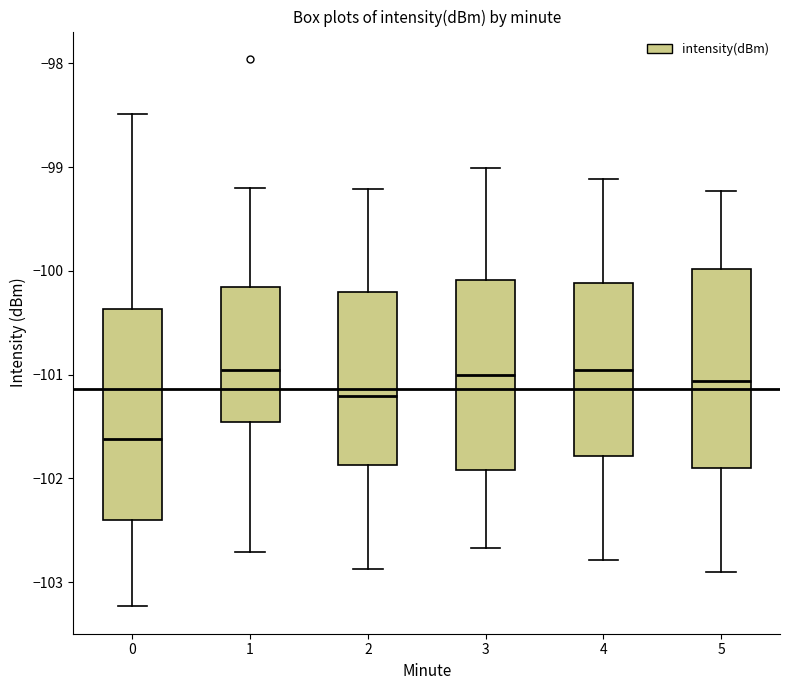

Reading left to right, transcribe this box plot: for each box, give where its median line is, the range the box spans, and where its two whiskers end, as read against the y-axis. The values are not printed on the chart, so give them approximately, as read against the axis.

0: median -101.6, box -102.4 to -100.4, whiskers -103.2 to -98.5
1: median -101.0, box -101.5 to -100.2, whiskers -102.7 to -99.2
2: median -101.2, box -101.9 to -100.2, whiskers -102.9 to -99.2
3: median -101.0, box -101.9 to -100.1, whiskers -102.7 to -99.0
4: median -101.0, box -101.8 to -100.1, whiskers -102.8 to -99.1
5: median -101.1, box -101.9 to -100.0, whiskers -102.9 to -99.2